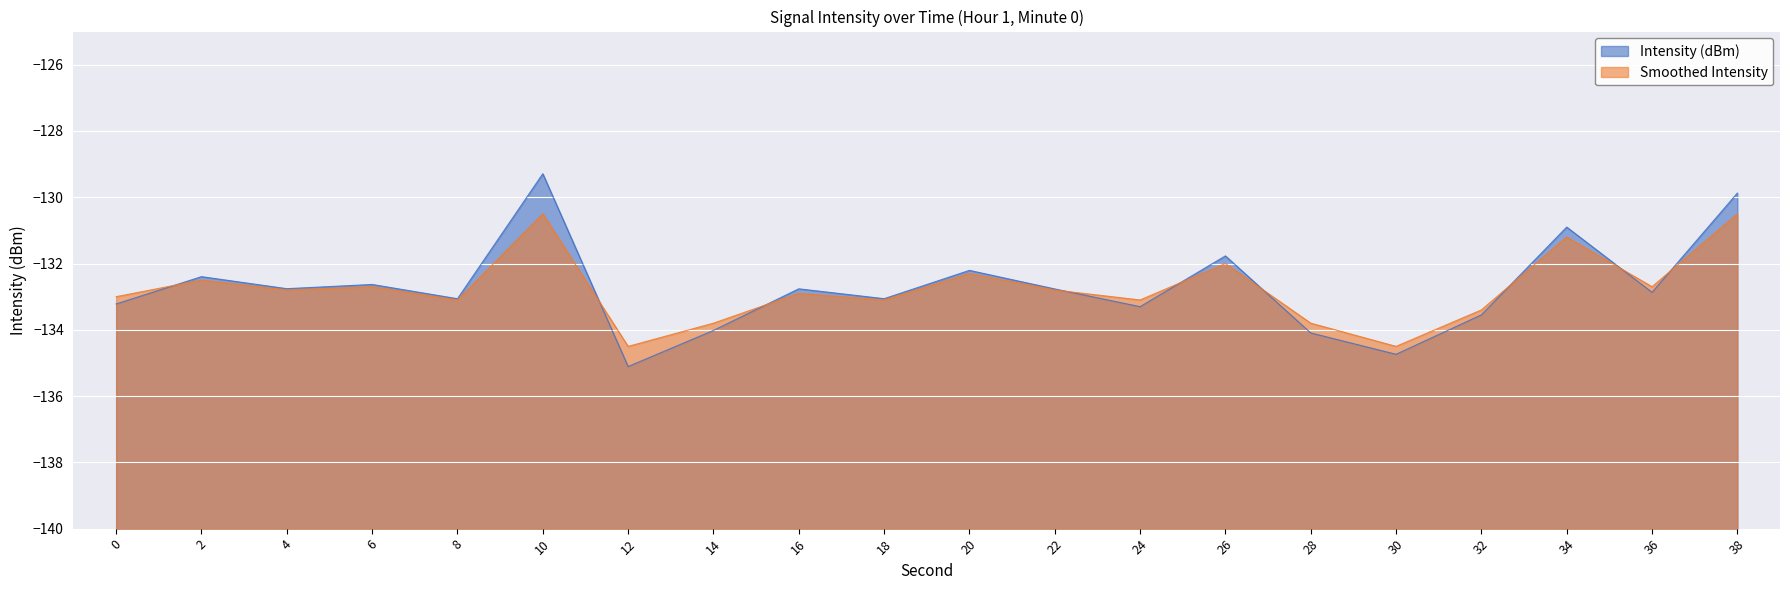

Reading left to right, transcribe all the data shown in this chart.

Intensity (dBm): 0=-133.2	2=-132.4	4=-132.8	6=-132.6	8=-133.1	10=-129.3	12=-135.1	14=-134.0	16=-132.8	18=-133.1	20=-132.2	22=-132.8	24=-133.3	26=-131.8	28=-134.1	30=-134.7	32=-133.5	34=-130.9	36=-132.9	38=-129.9
Smoothed Intensity: 0=-133.0	2=-132.5	4=-132.8	6=-132.7	8=-133.1	10=-130.5	12=-134.5	14=-133.8	16=-132.9	18=-133.1	20=-132.3	22=-132.8	24=-133.1	26=-132.0	28=-133.8	30=-134.5	32=-133.4	34=-131.2	36=-132.7	38=-130.5